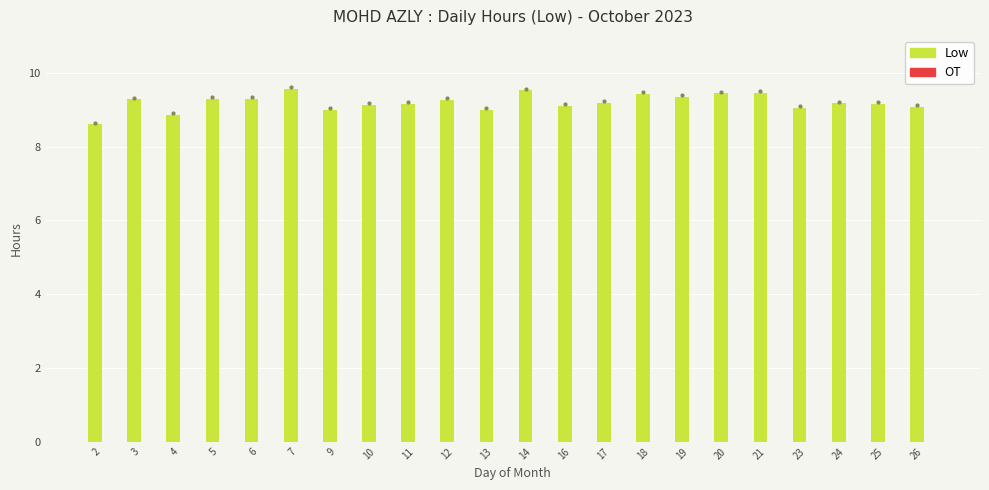

What is the ratio of the value at 10 to the value at 23?

1.0